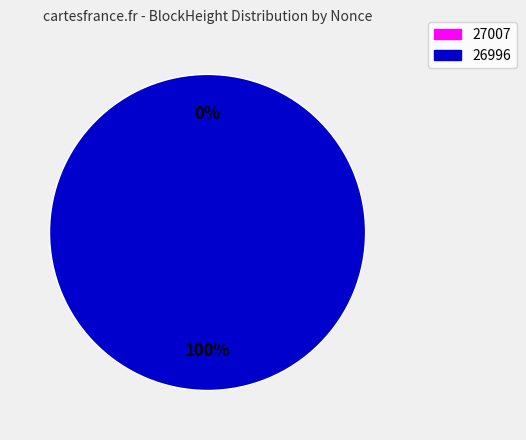

To the nearest percent, what is the difference between the 27007 and 26996 slice percentages?

100%